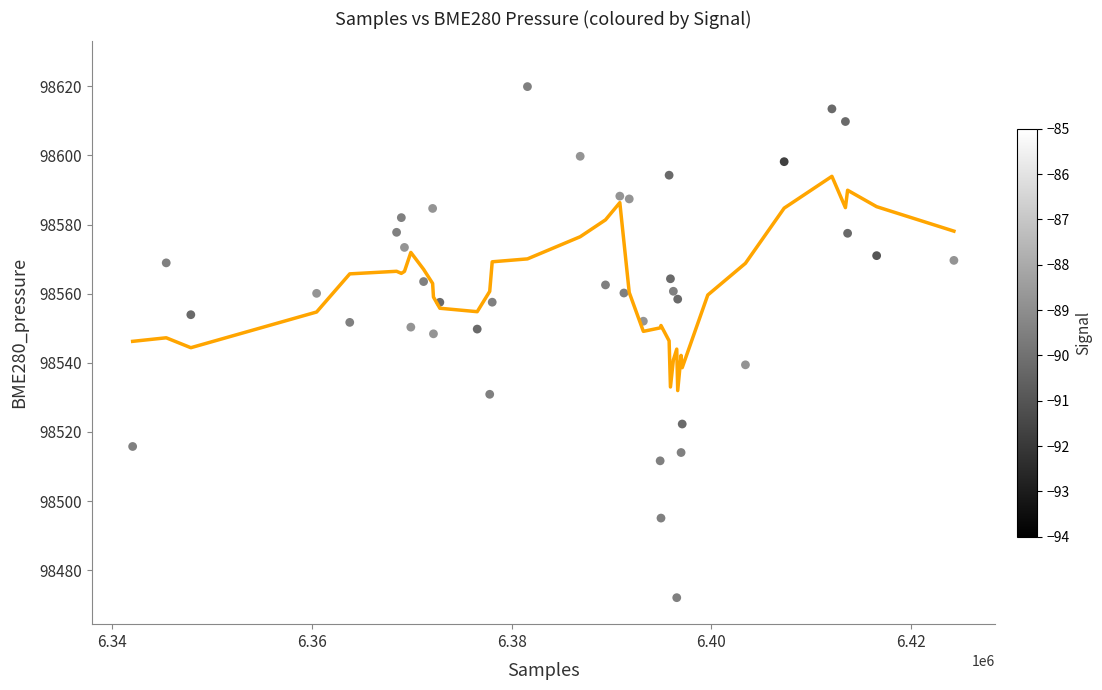

What is the range of X values (max minus min)?

82223.0